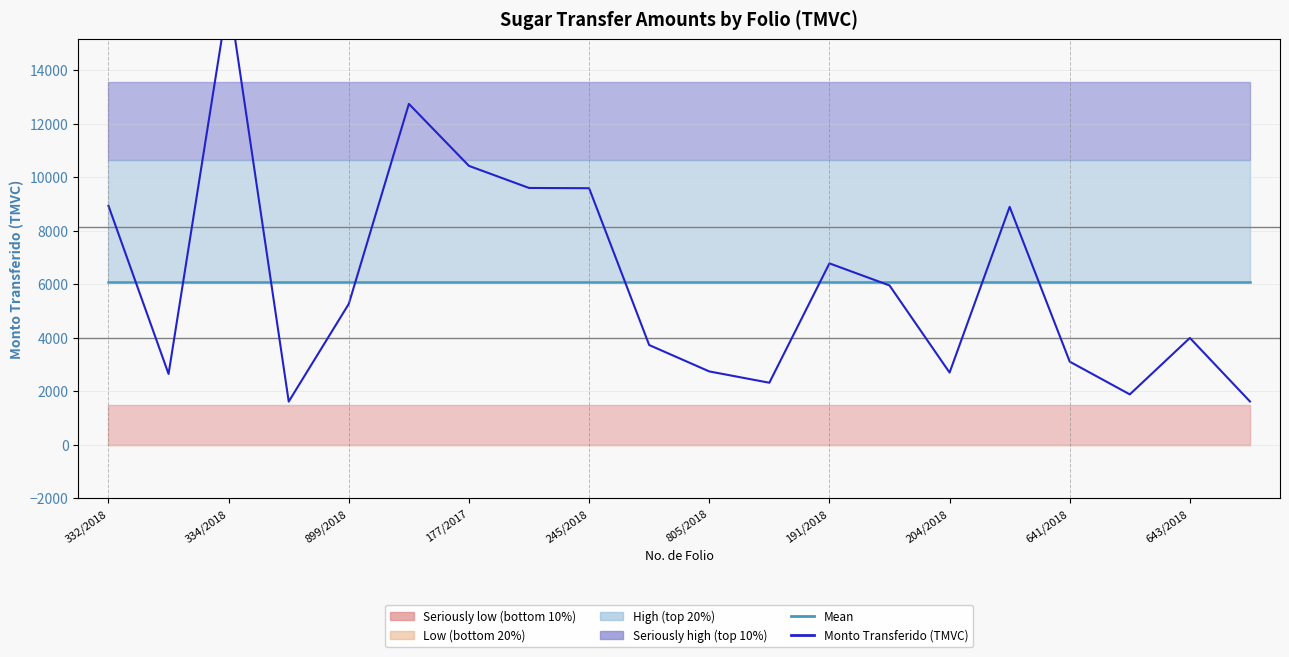

Which series ends up on top after the final intersection of Mean (median equiv.) and Monto Transferido (TMVC)?

Mean (median equiv.)